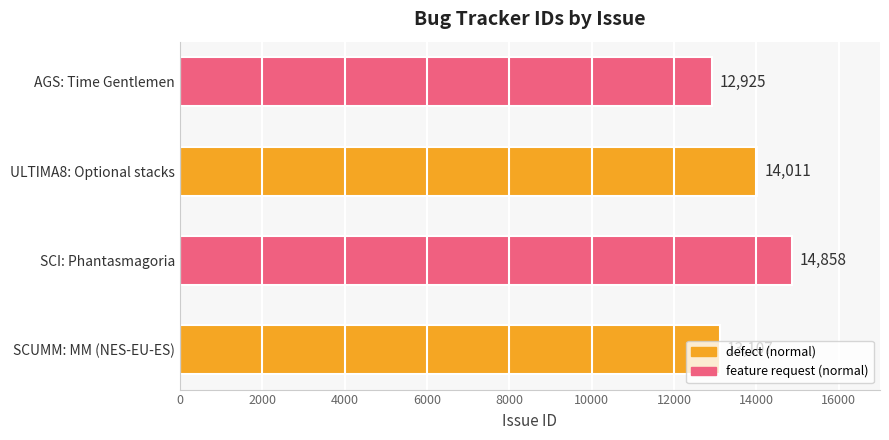

The value at SCI: Phantasmagoria is 5184. True or false?

False